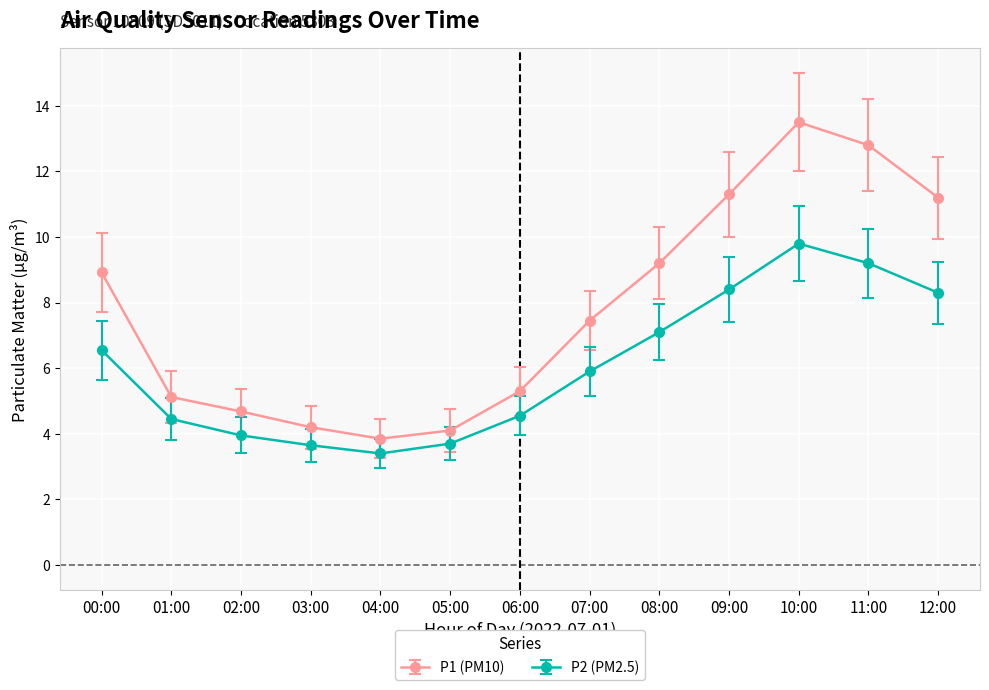

What is the maximum value for P2 (PM2.5)?

9.8